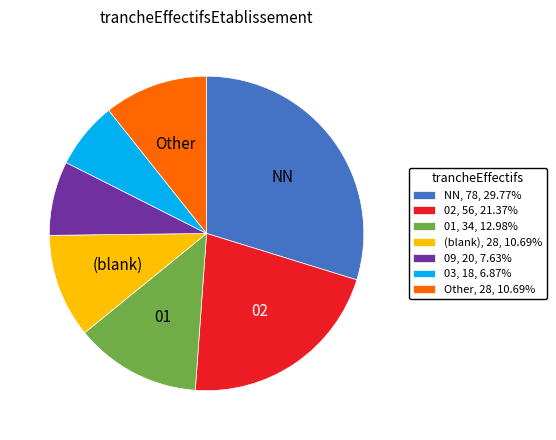

What is the ratio of the value at 09, 20, 7.63% to the value at 03, 18, 6.87%?

1.1